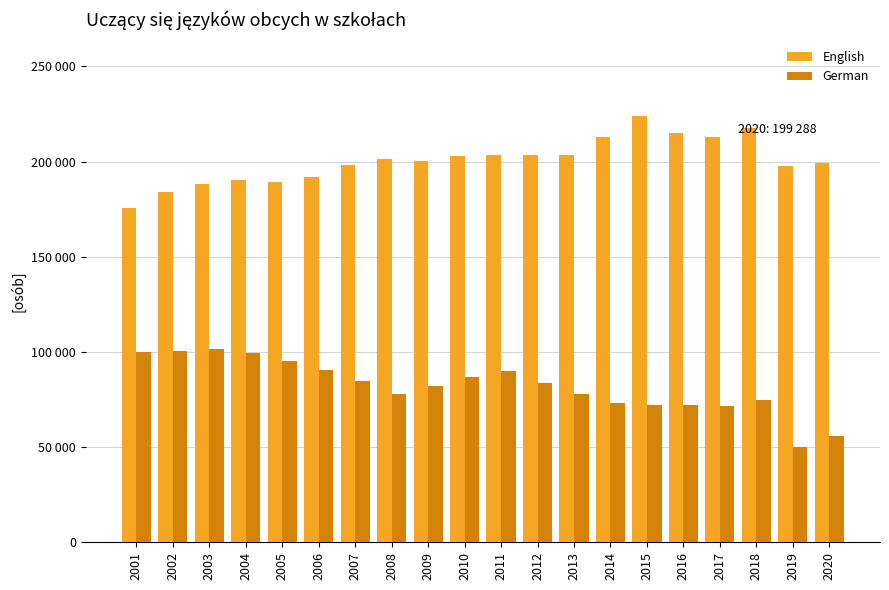

How many distinct data groups are displayed?

2